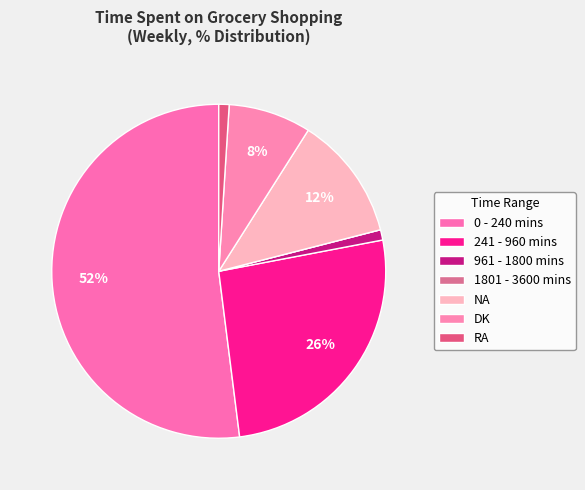

Combined, what portion of the pie is 241 - 960 mins and 0 - 240 mins?

78.0%